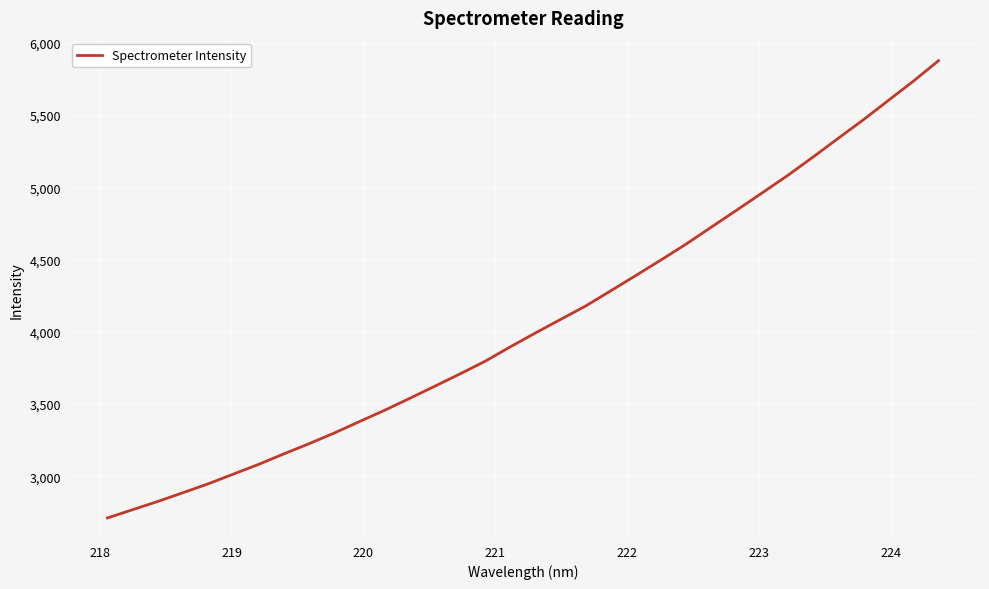

What is the difference between the maximum and minimum values?

3165.1